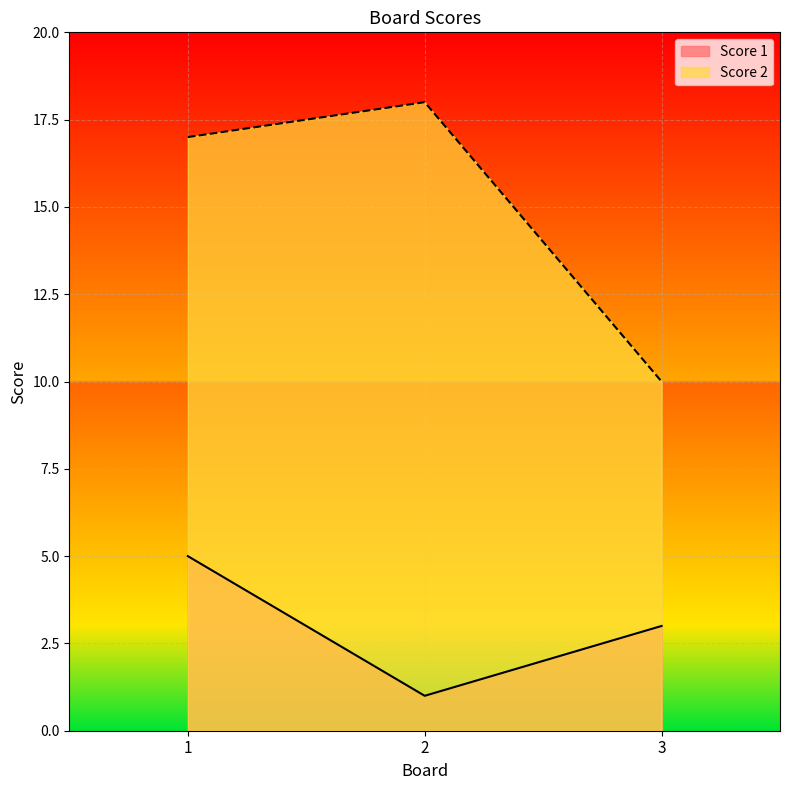

Count the Score 1 values in the range 1 to 5.

3